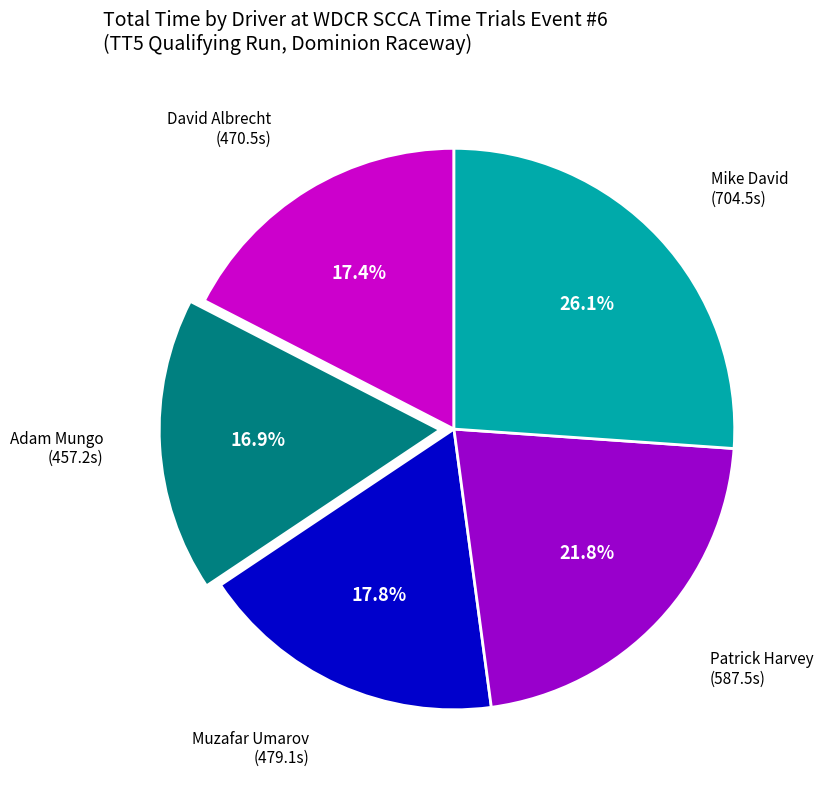

Is there a majority slice in this chart?

No